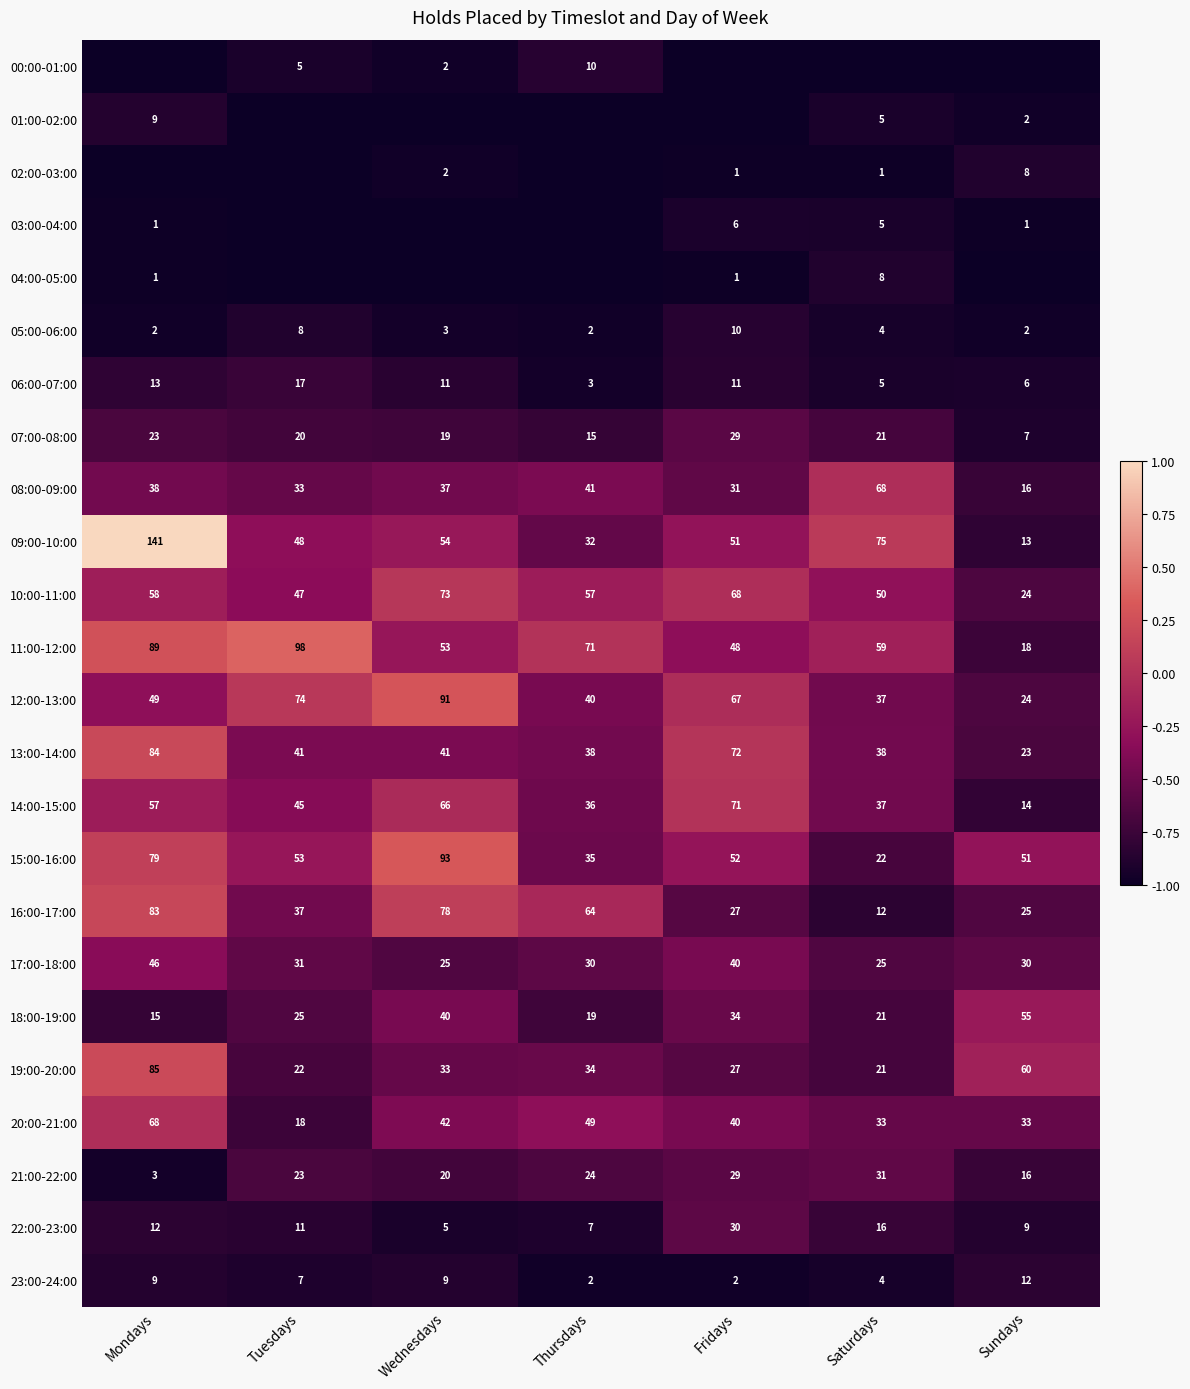

True or false: 23:00-24:00 has a value of 4 at Thursdays.

False